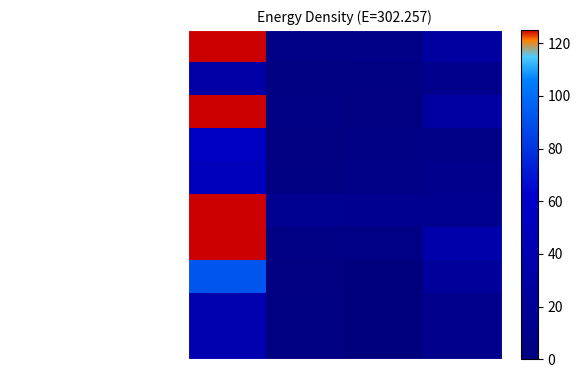

Count the number of data series in this chart.

10